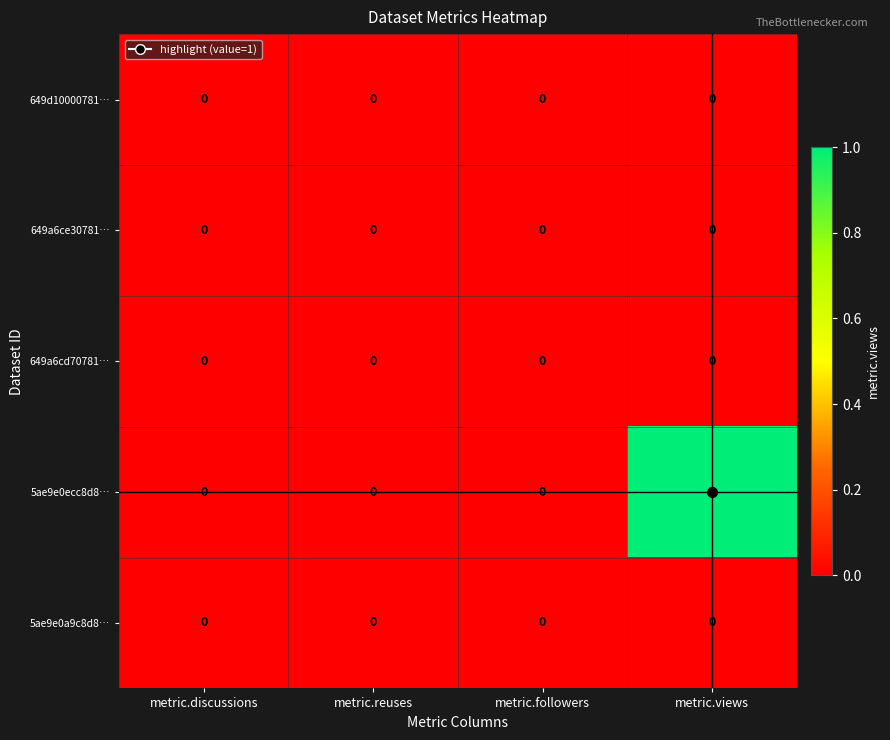

The 5ae9e0a9c8d8… series shows 0 at metric.reuses. True or false?

True